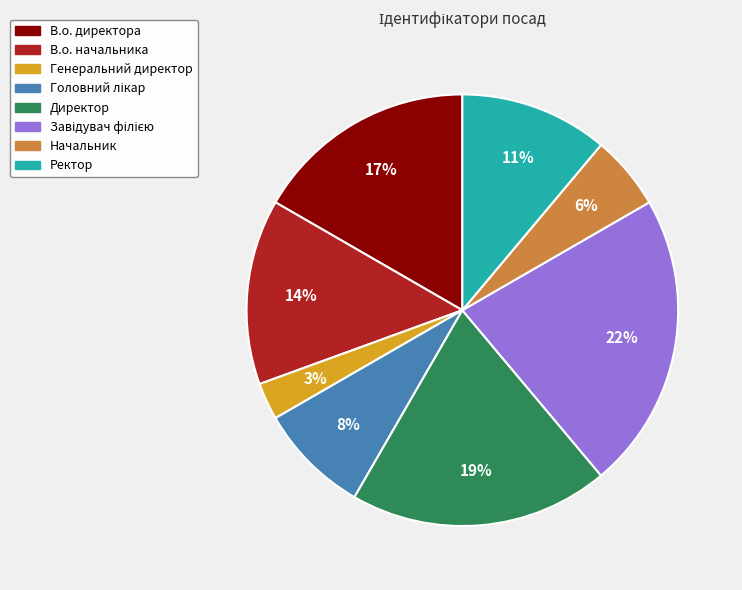

To the nearest percent, what is the average slice percentage?

12%